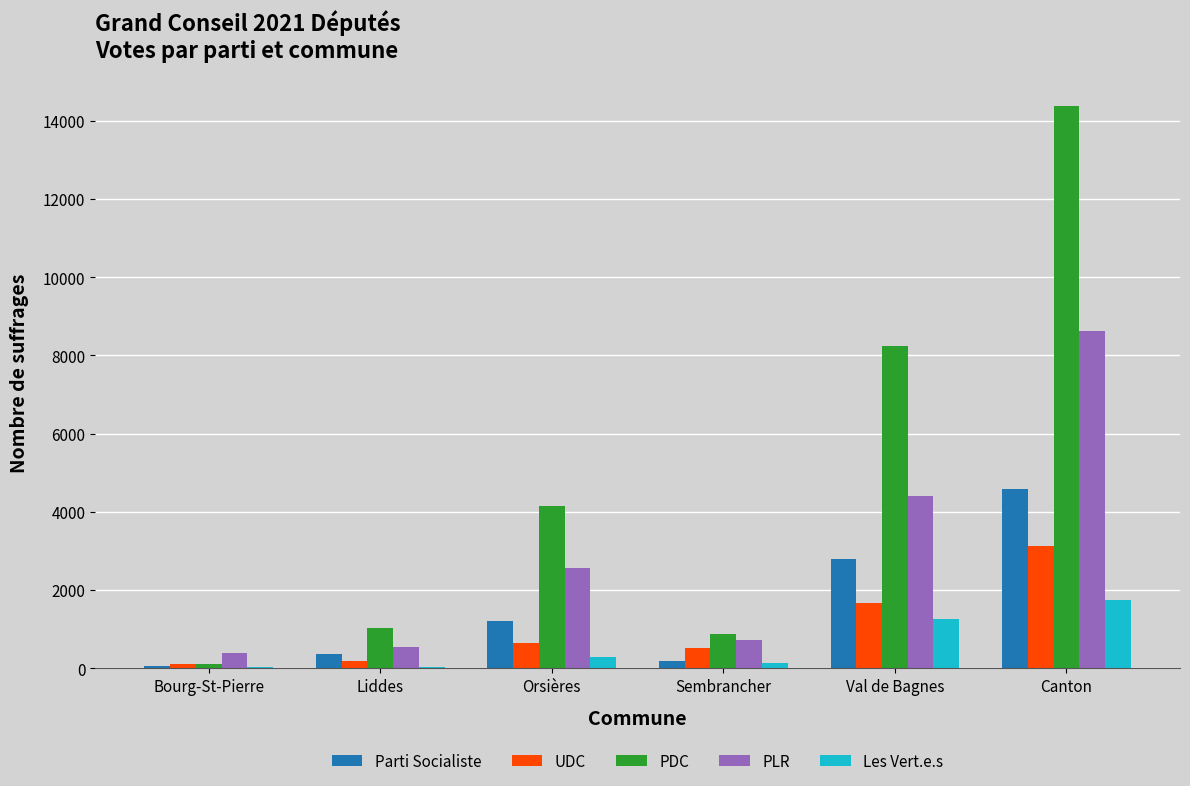

Which series has the widest spread of values?

PDC